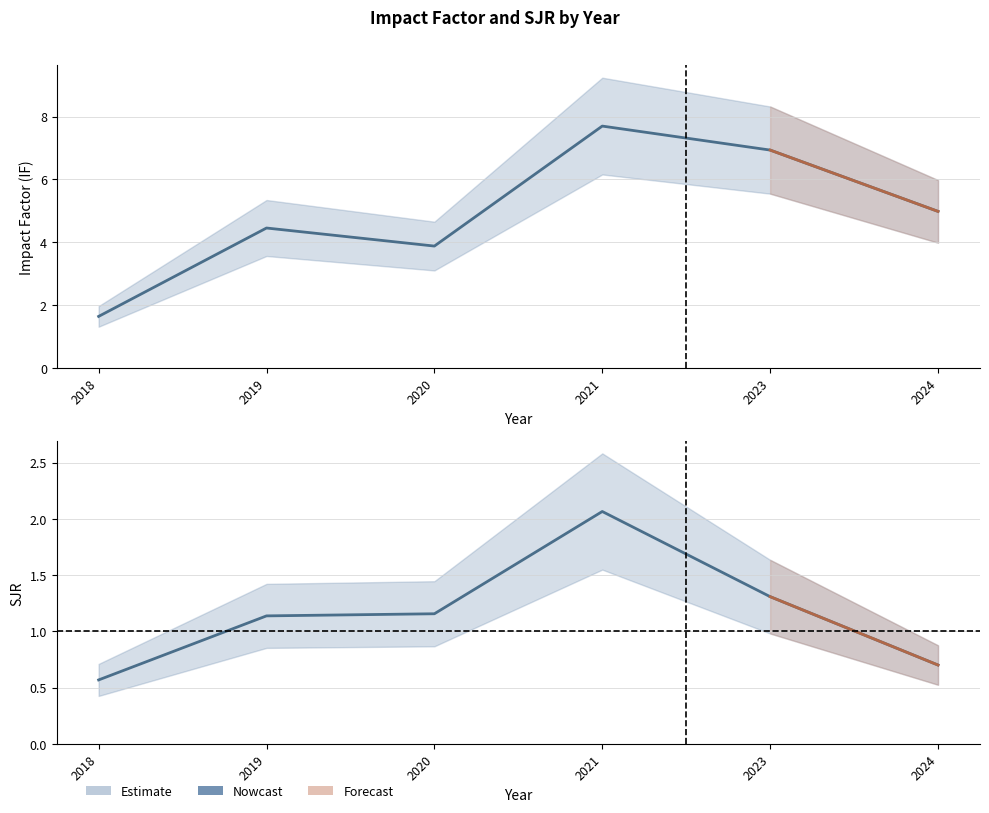

Which category has the highest value in the SJR series?

2021